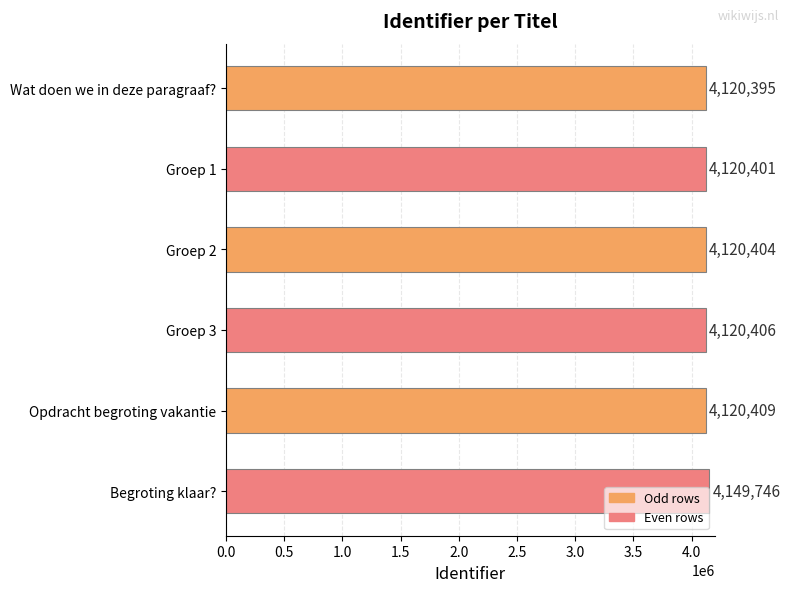

Reading bottom to top, transcribe all the data shown in this chart.

4149746	4120409	4120406	4120404	4120401	4120395